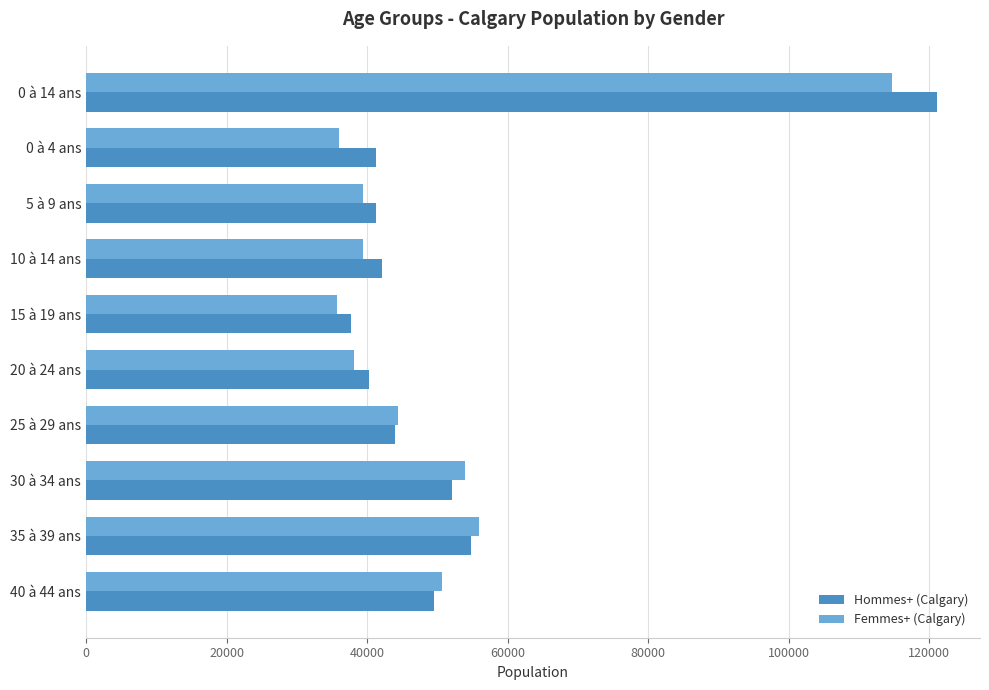

What is the maximum value shown in the chart?

121145